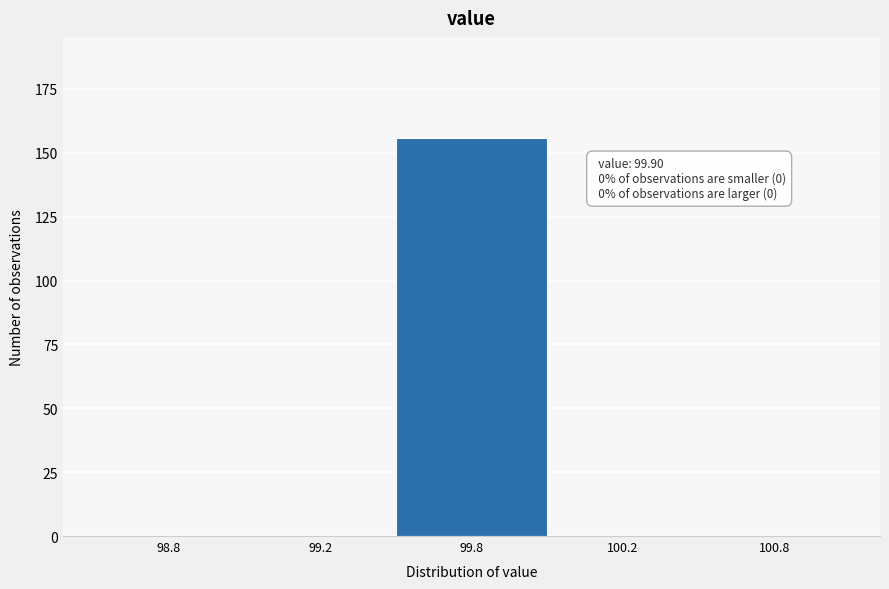

Reading left to right, extract all data points from this chart.

98.8=0	99.2=0	99.8=156	100.2=0	100.8=0